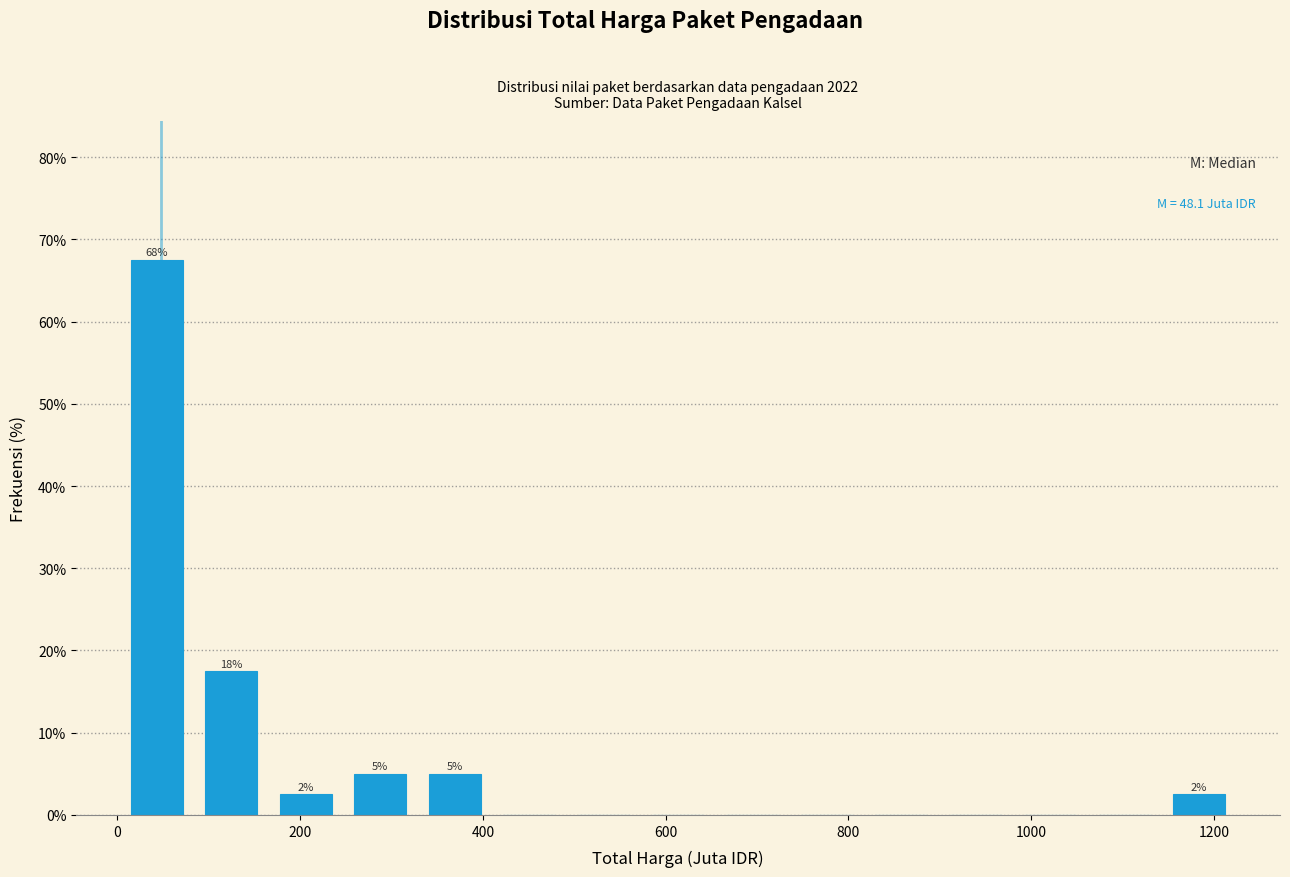

Which range on the x-axis has the tallest bar?

0 to 80